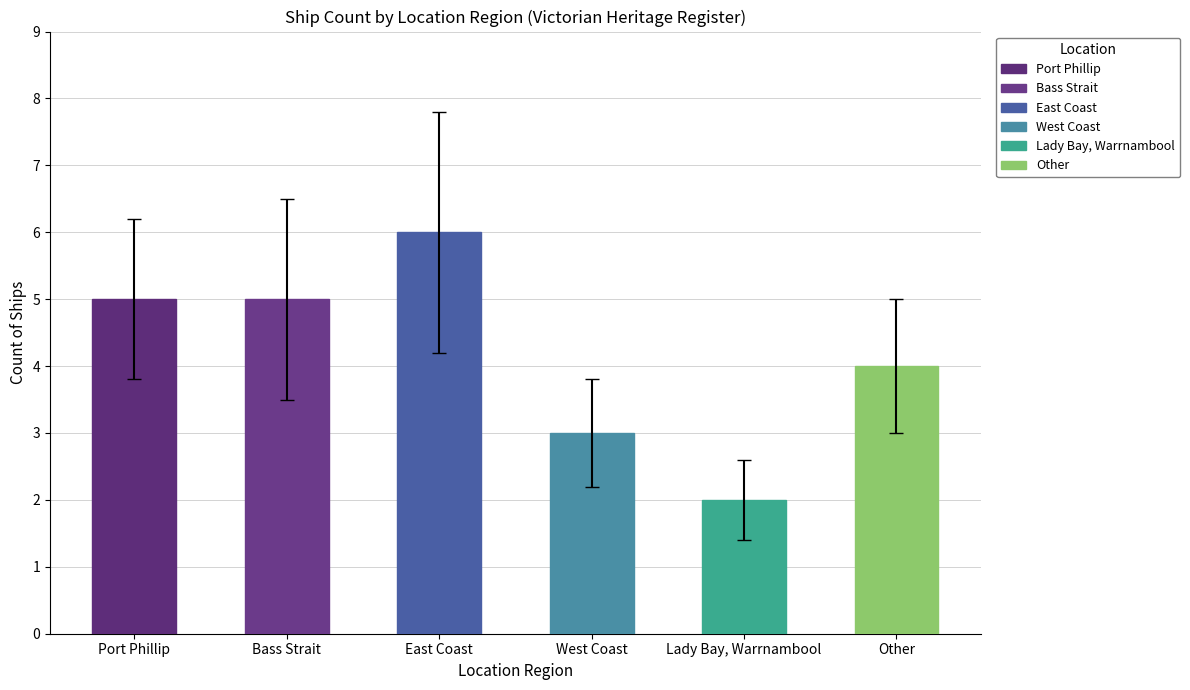

Read the value at Port Phillip.

5